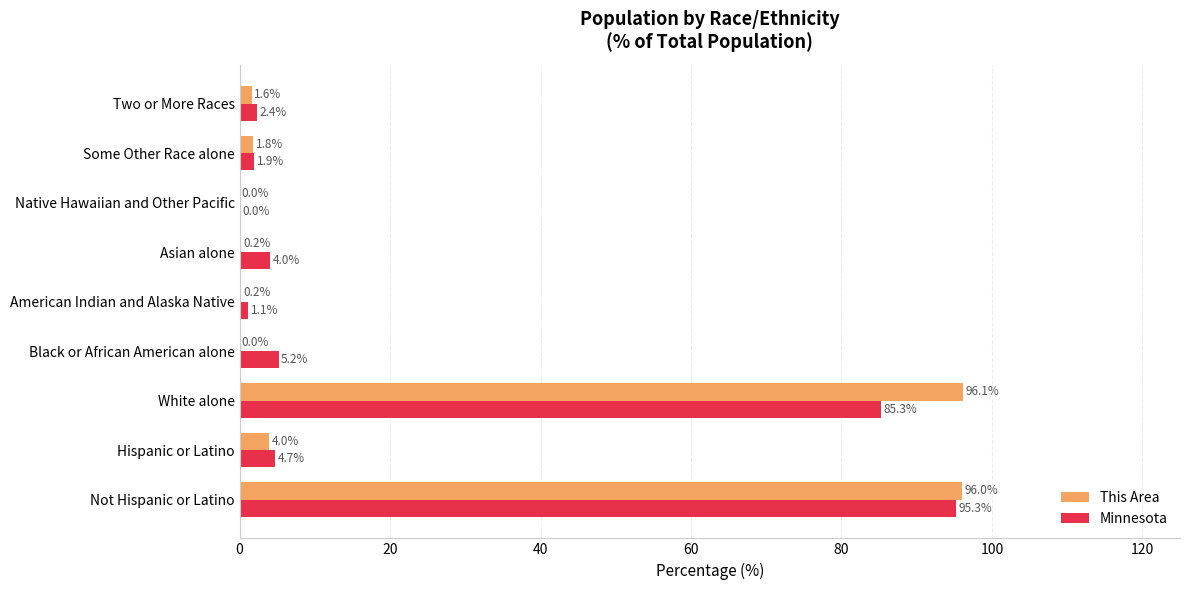

At which category is the sum across all series the highest?

Not Hispanic or Latino